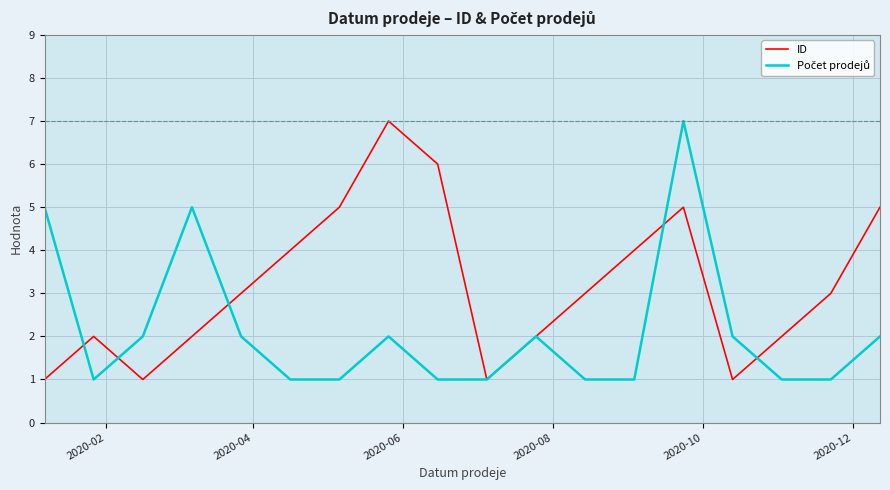

What is the highest value of the ID series?

7